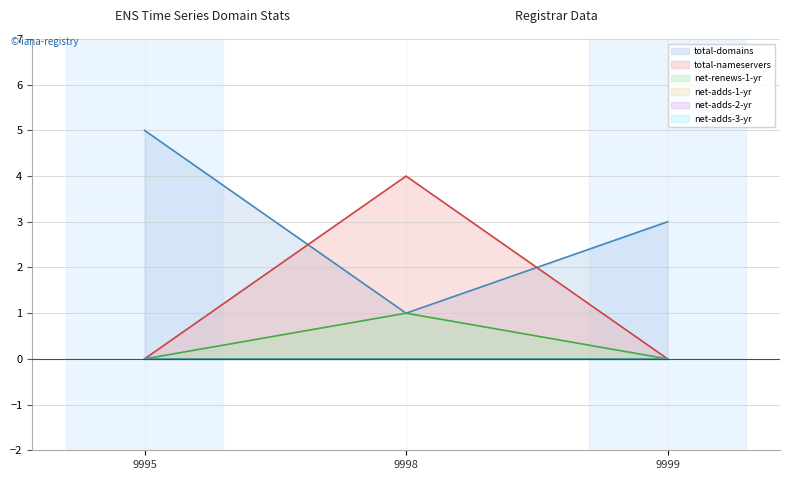

Reading left to right, what are all the values shown in this chart?

total-domains: 5	1	3
total-nameservers: 0	4	0
net-renews-1-yr: 0	1	0